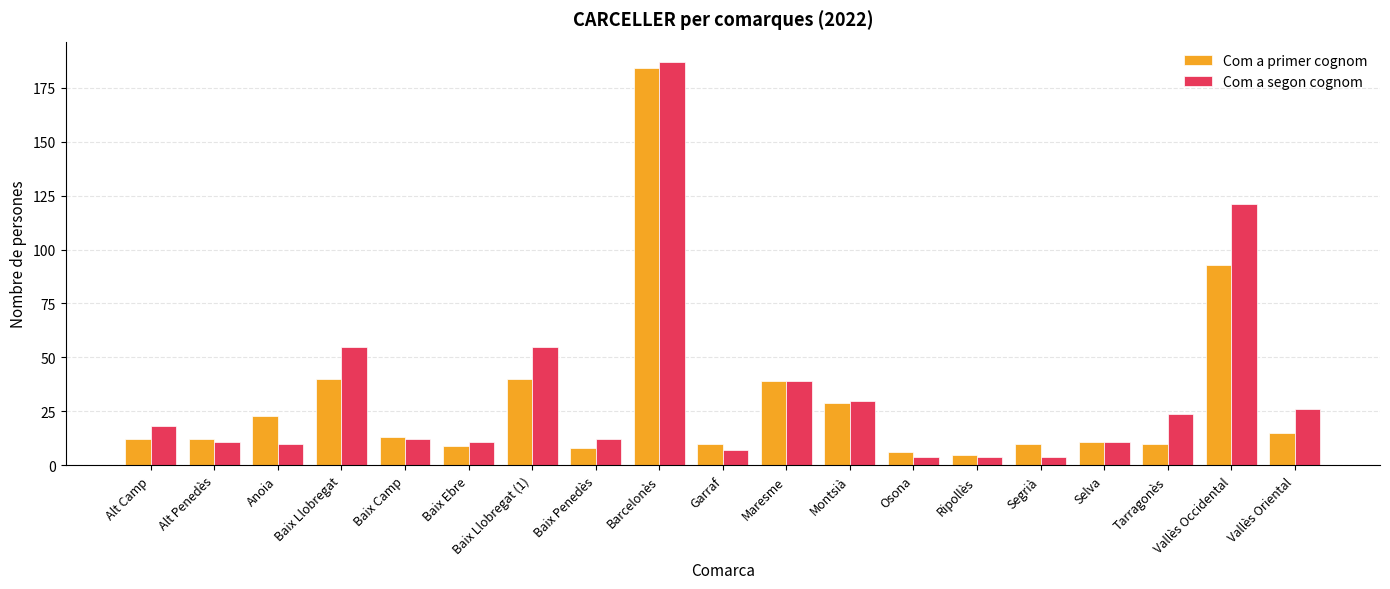

What is the maximum value for Com a primer cognom?

184